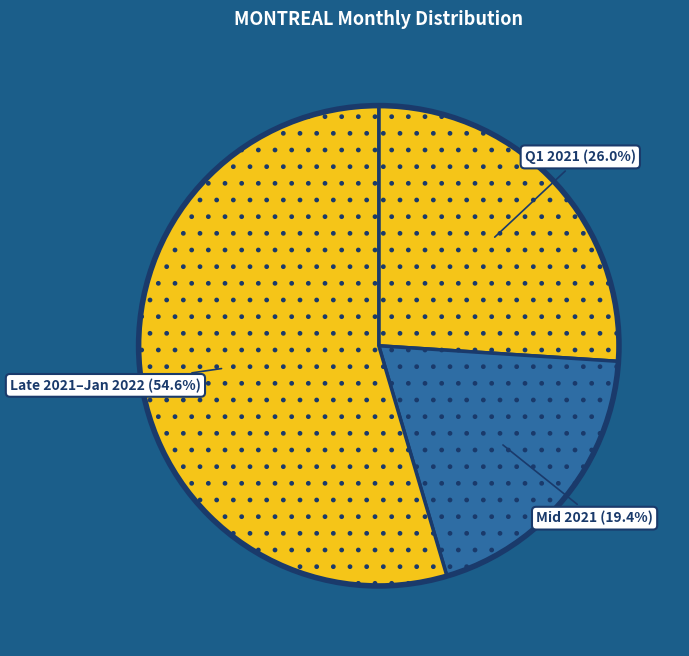

Count the number of slices in the pie.

3